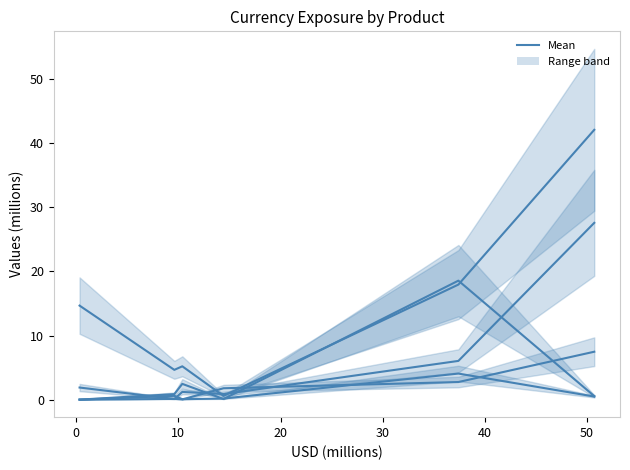

True or false: EUR has more than 0 interior local peaks.

True